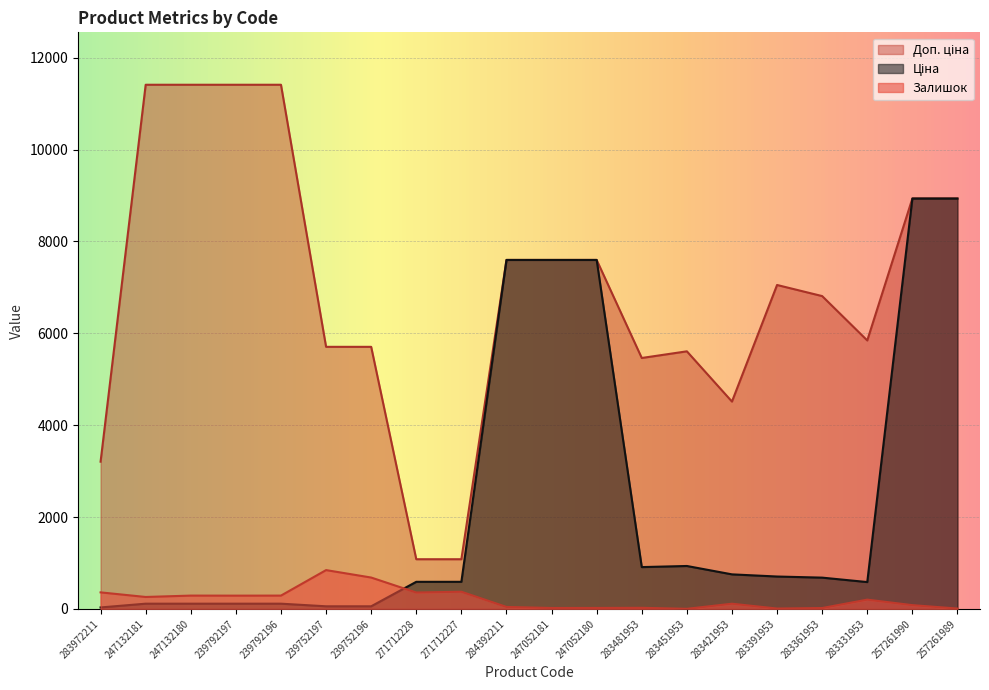

After their last crossing, which series has the higher values: Залишок or Ціна?

Ціна